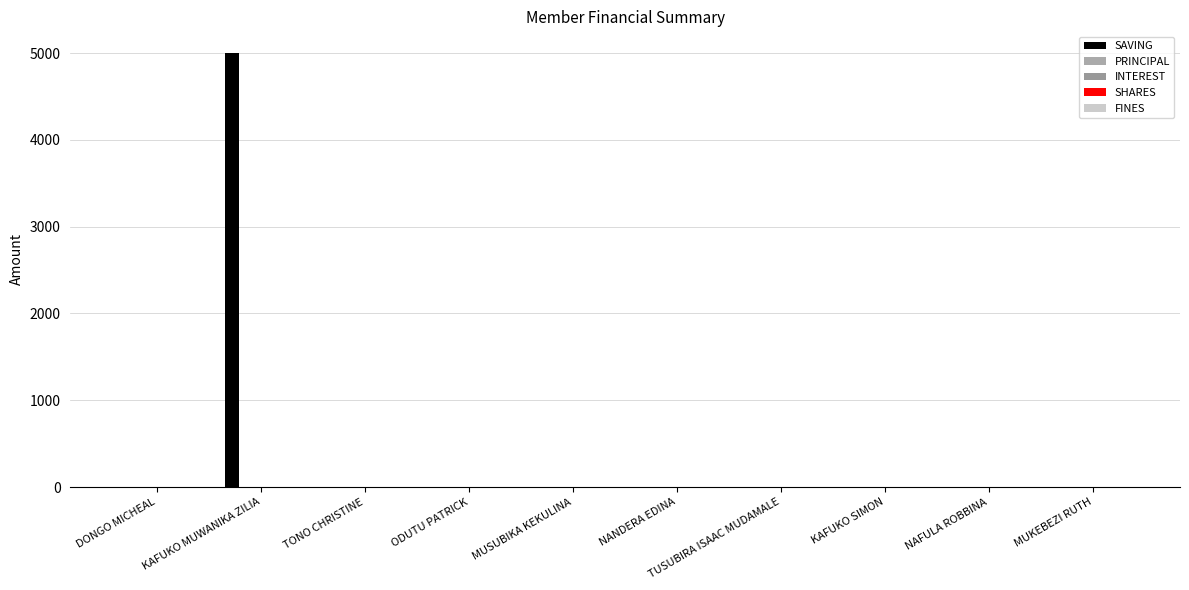

What is the greatest value displayed?

5000